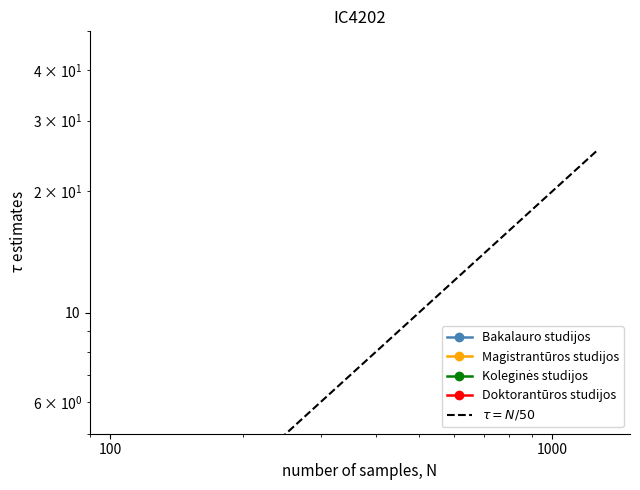

How many lines are shown in the chart?

5